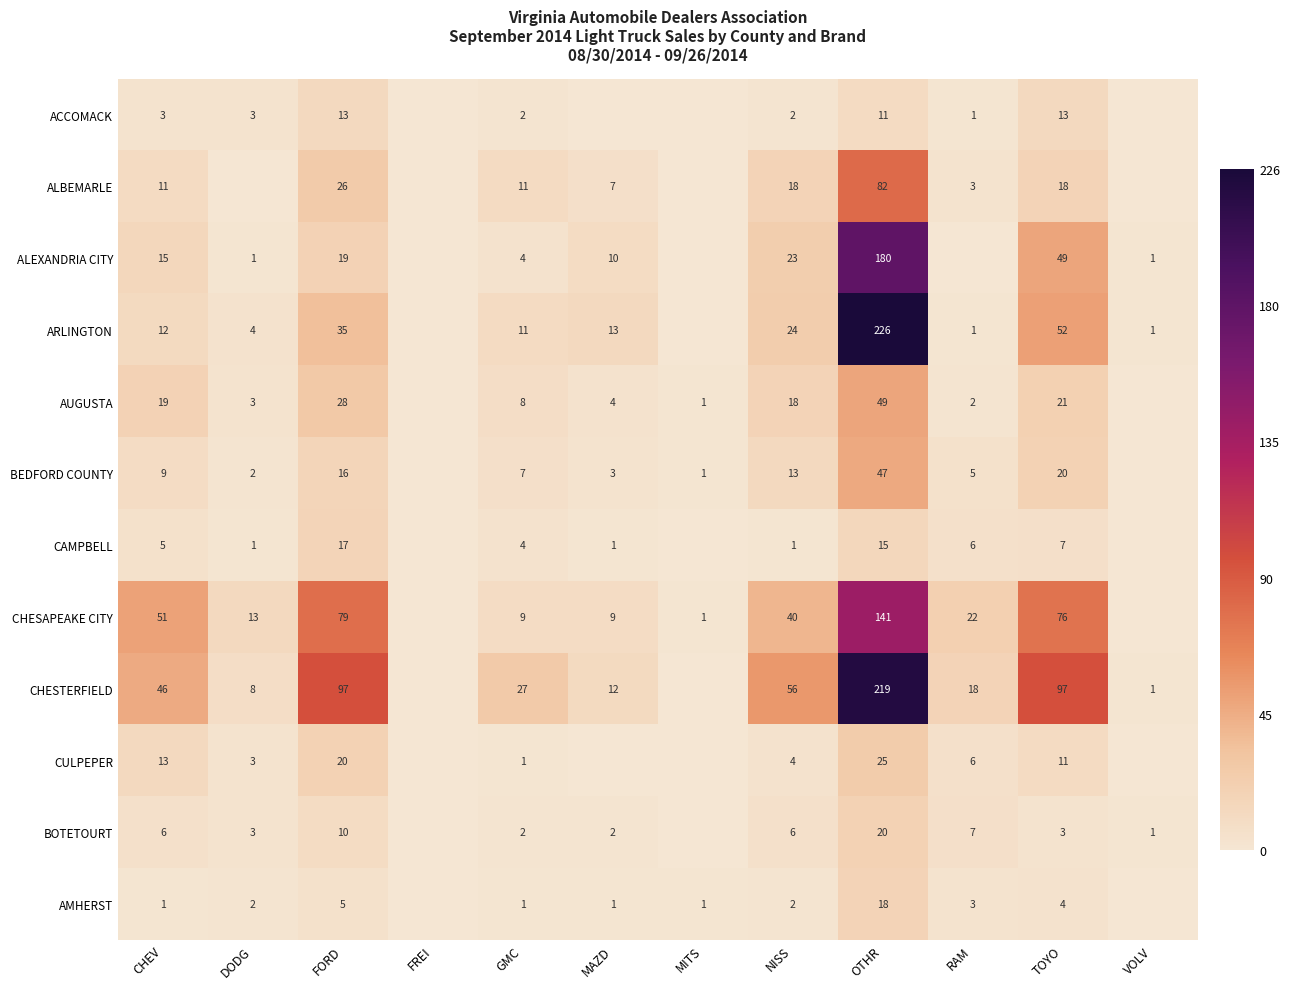

What is the sum of the BOTETOURT values at DODG and GMC?

5